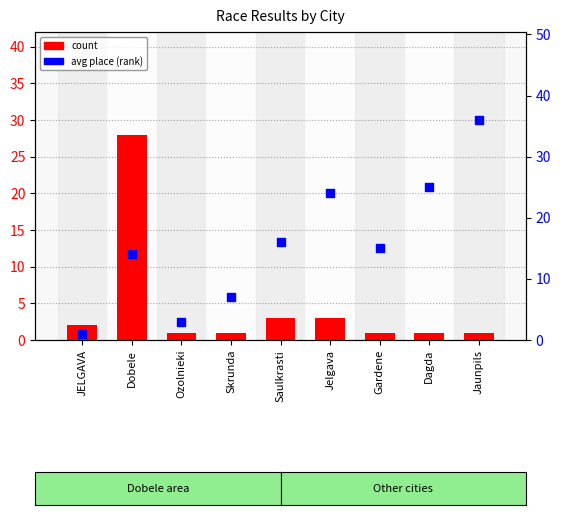

At which category is the sum across all series the highest?

Dobele